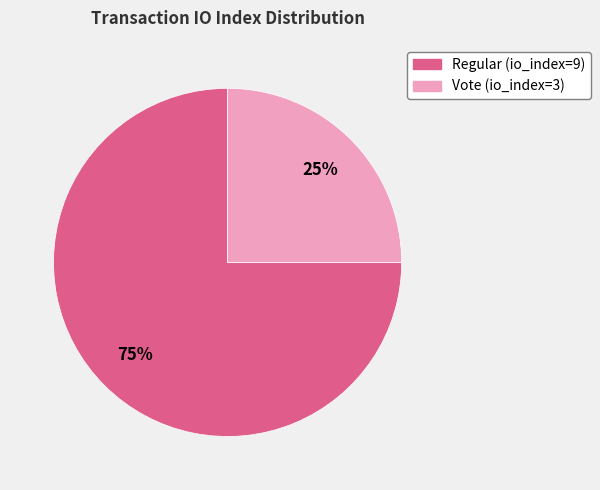

True or false: Vote (io_index=3) accounts for 25% of the total.

True